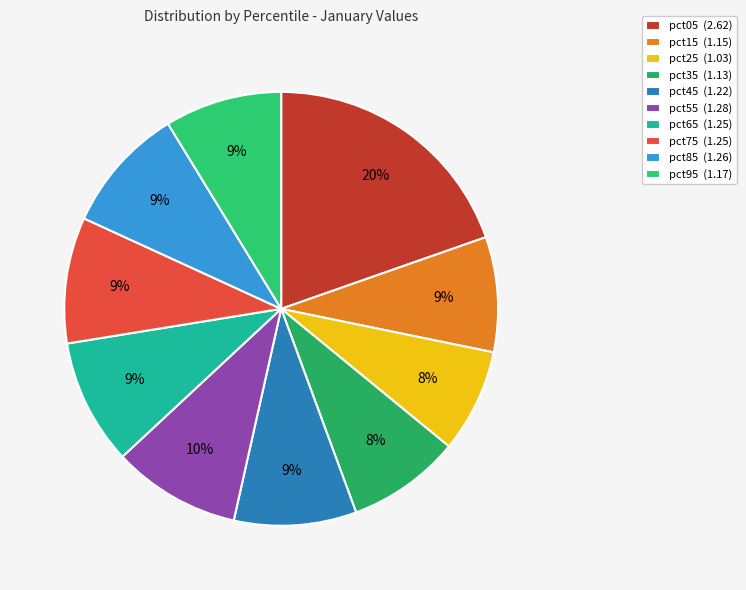

Do pct15 and pct95 together represent more than half of the pie?

No